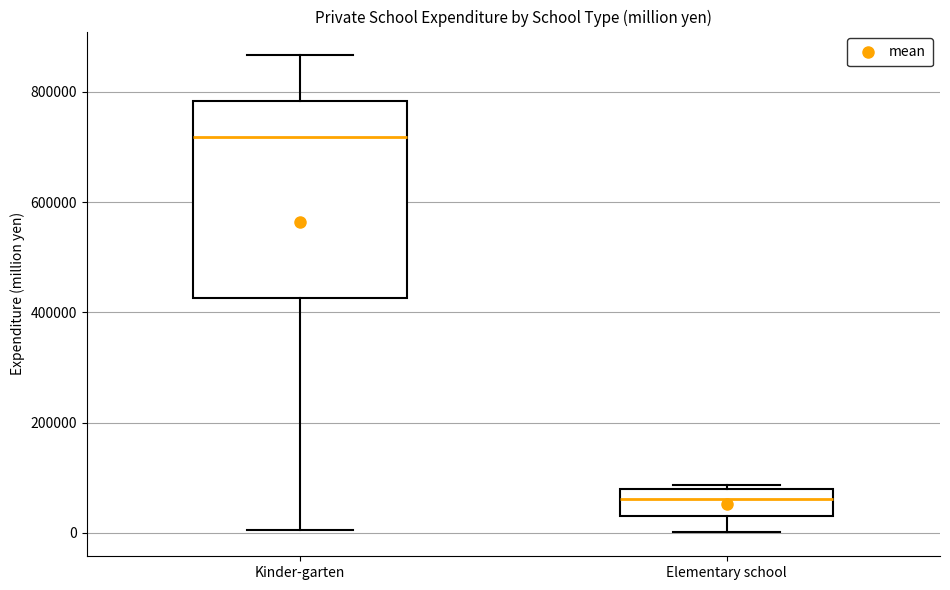

Which box's median line is the highest?

Kinder-garten